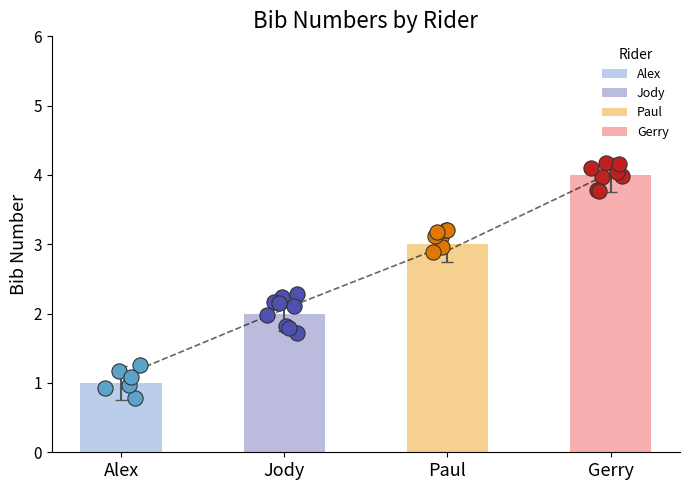

Approximately how many times larger is the value at Jody compared to Paul?

0.7